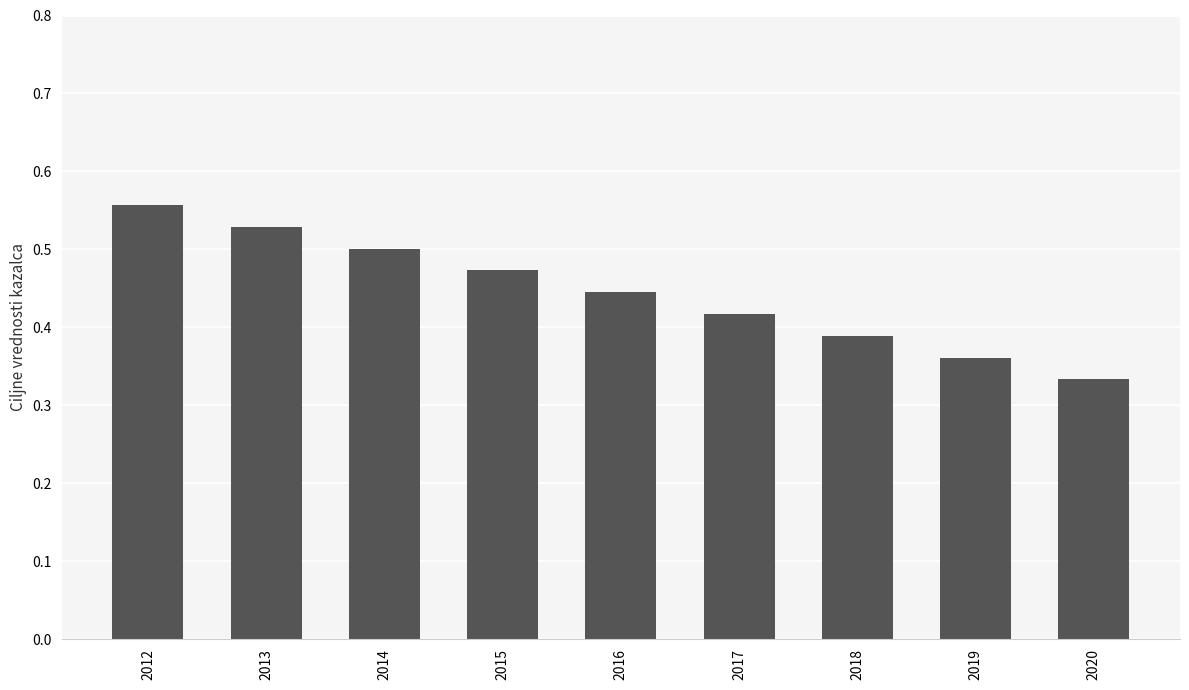

How many bars are there in total?

9